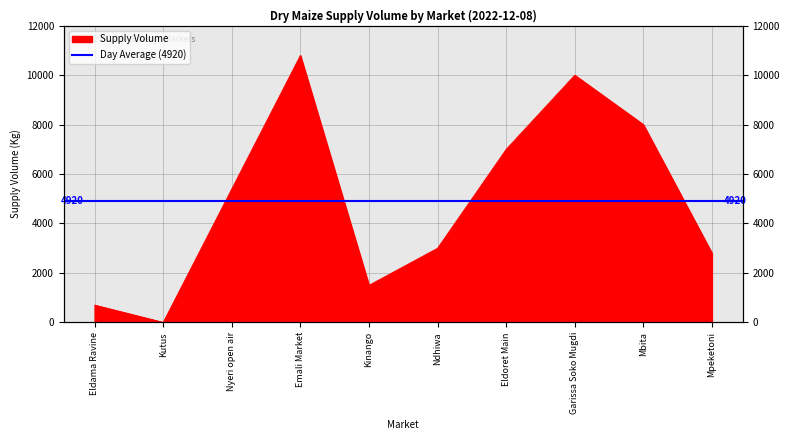

What is the difference between the second highest and minimum values?

10000